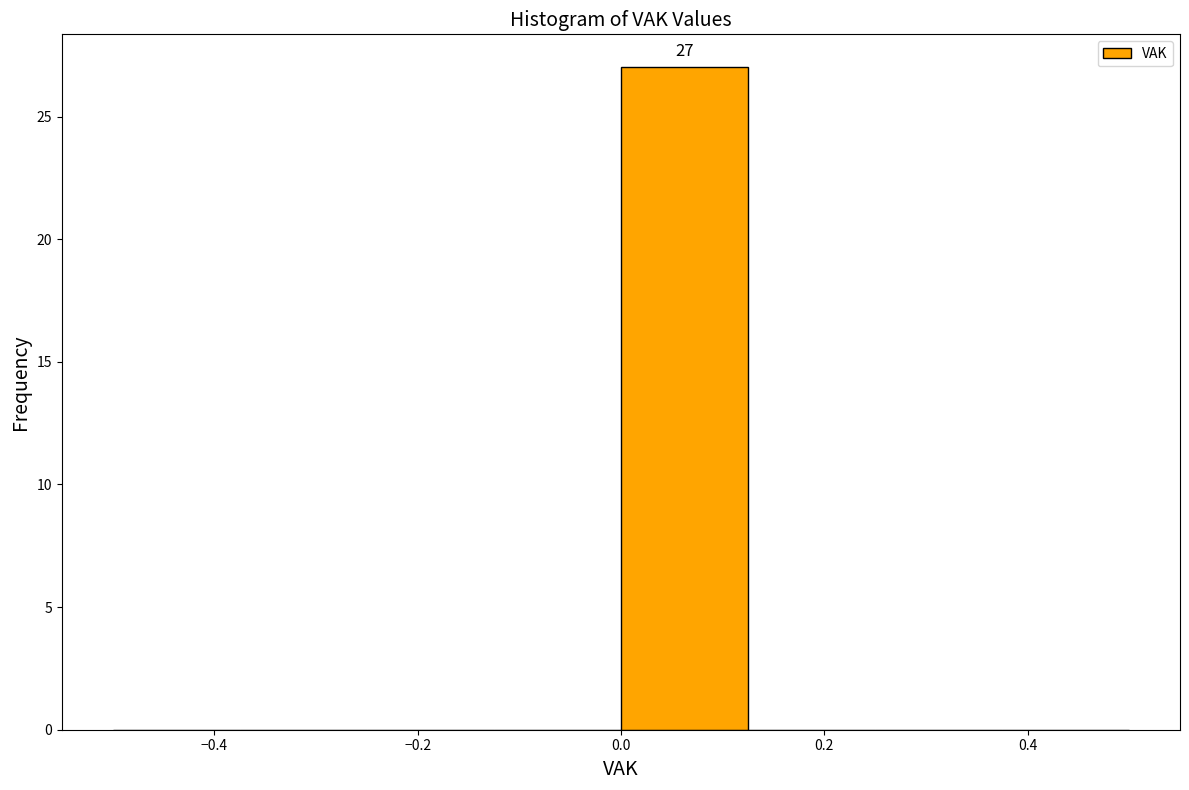

Over which range of the x-axis is the bar tallest?

0.000 to 0.125